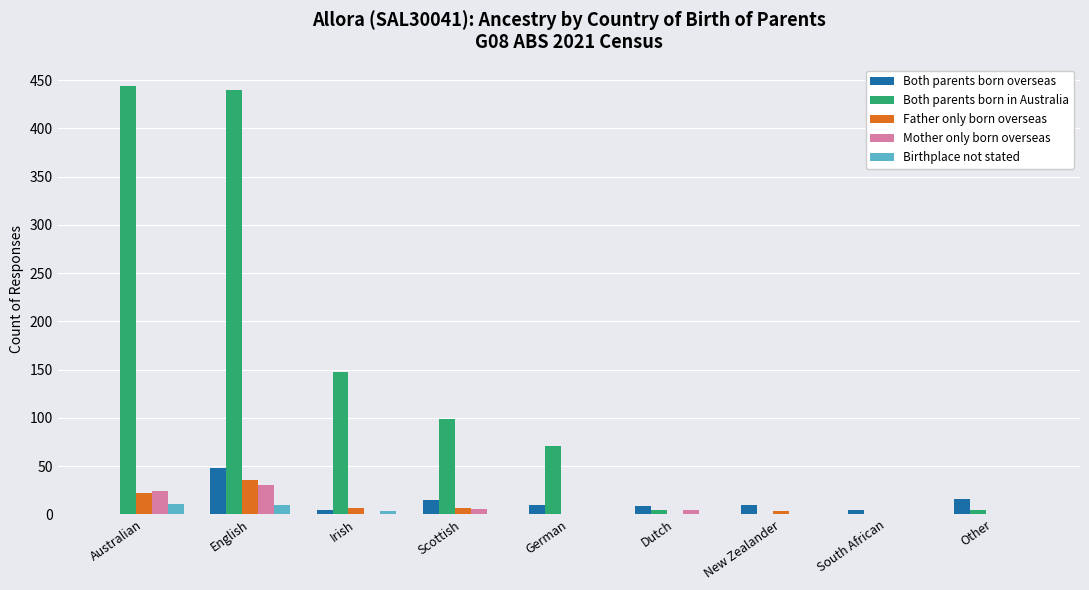

The value of Mother only born overseas at New Zealander is 18. True or false?

False